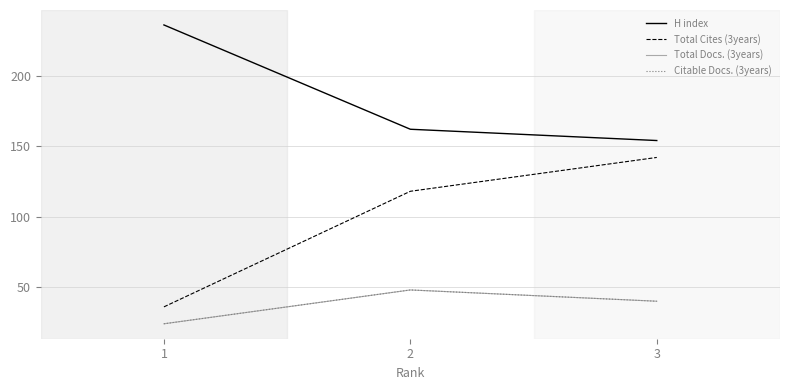

What is the difference between the Citable Docs. (3years) values at 3 and 2?

8